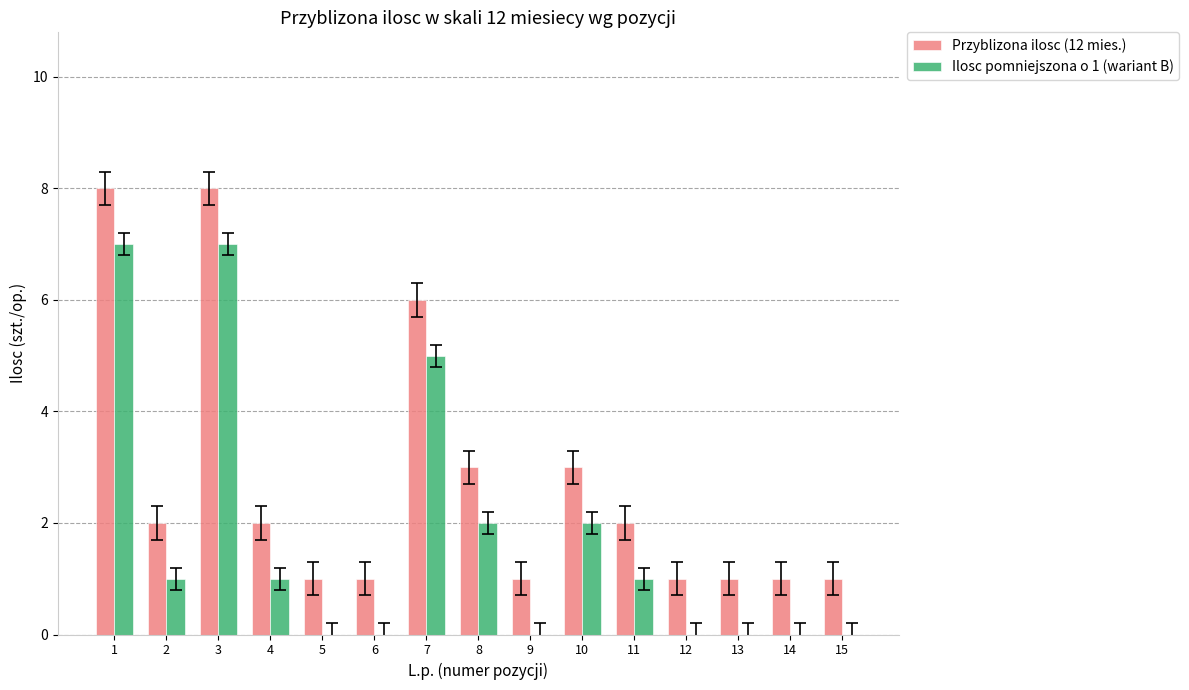

What is the sum of all Przyblizona ilosc (12 mies.) values?

41